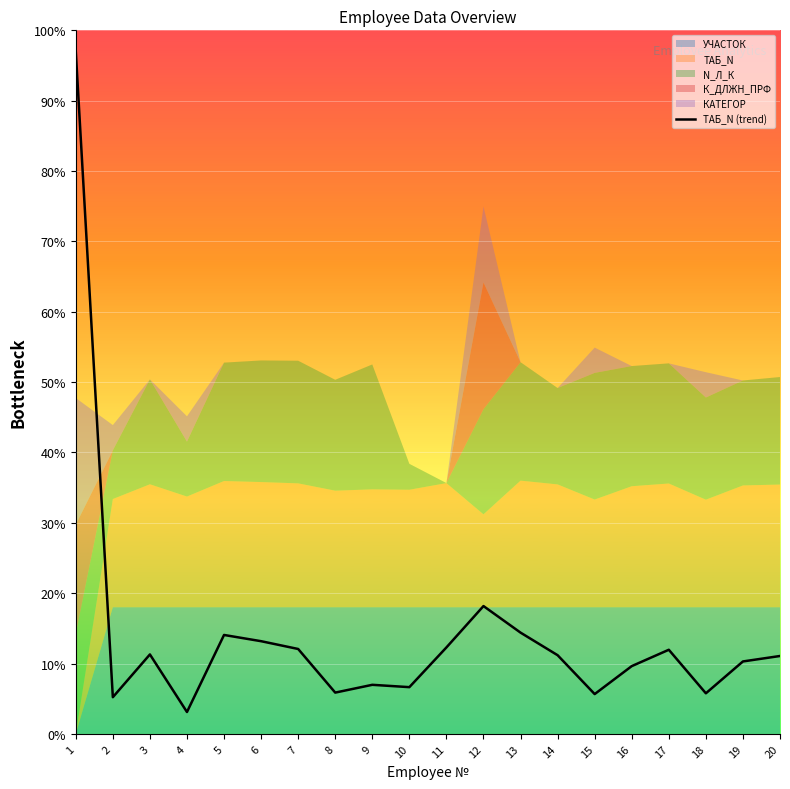

What is the value of the 14th point from the left?

11.2